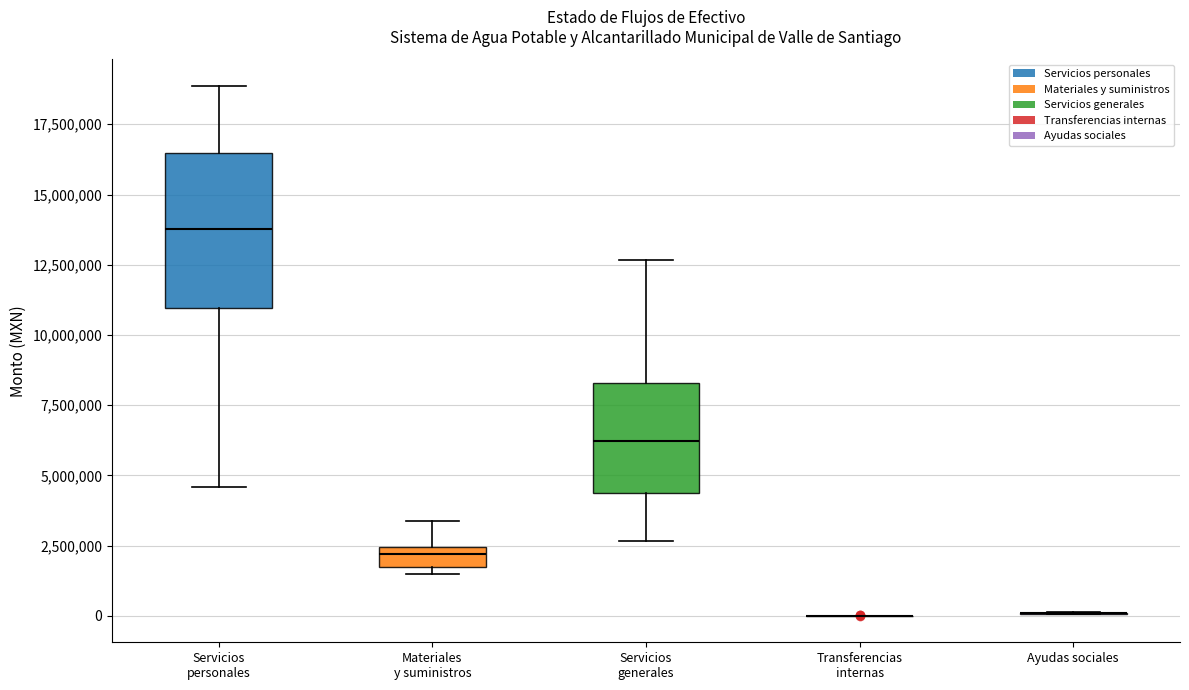

Comparing the boxes themselves (not the whiskers), which one is the tallest?

Servicios personales